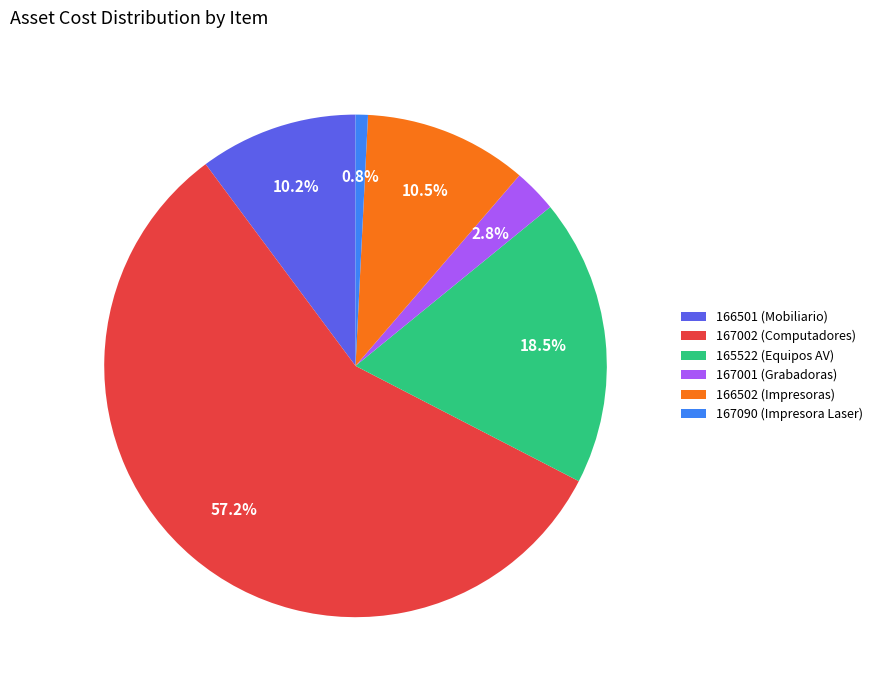

How many slices are in this pie chart?

6